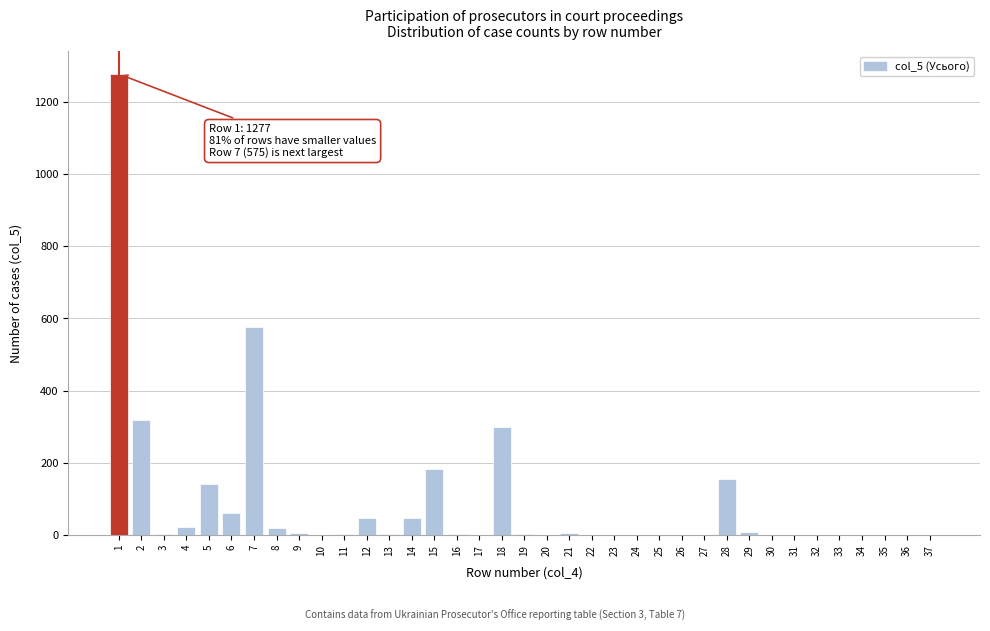

What is the sum of all values?

3174